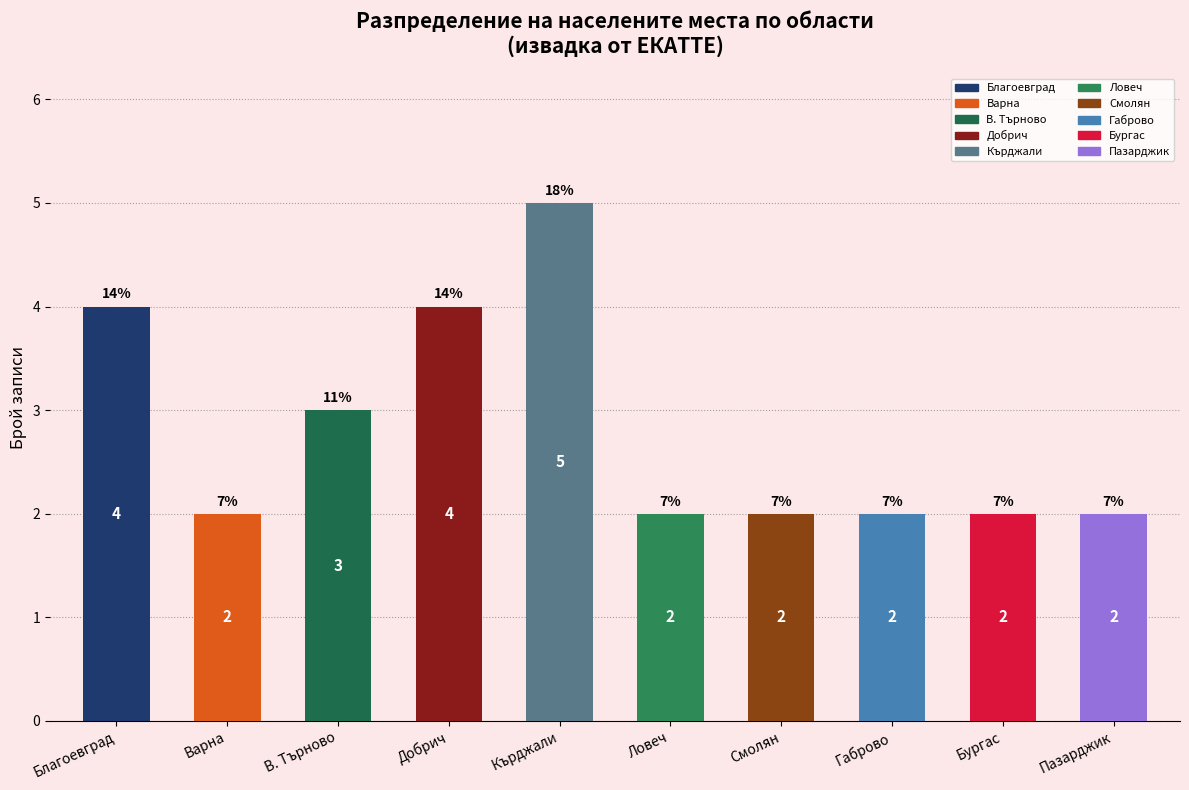

What is the sum of all values?

28